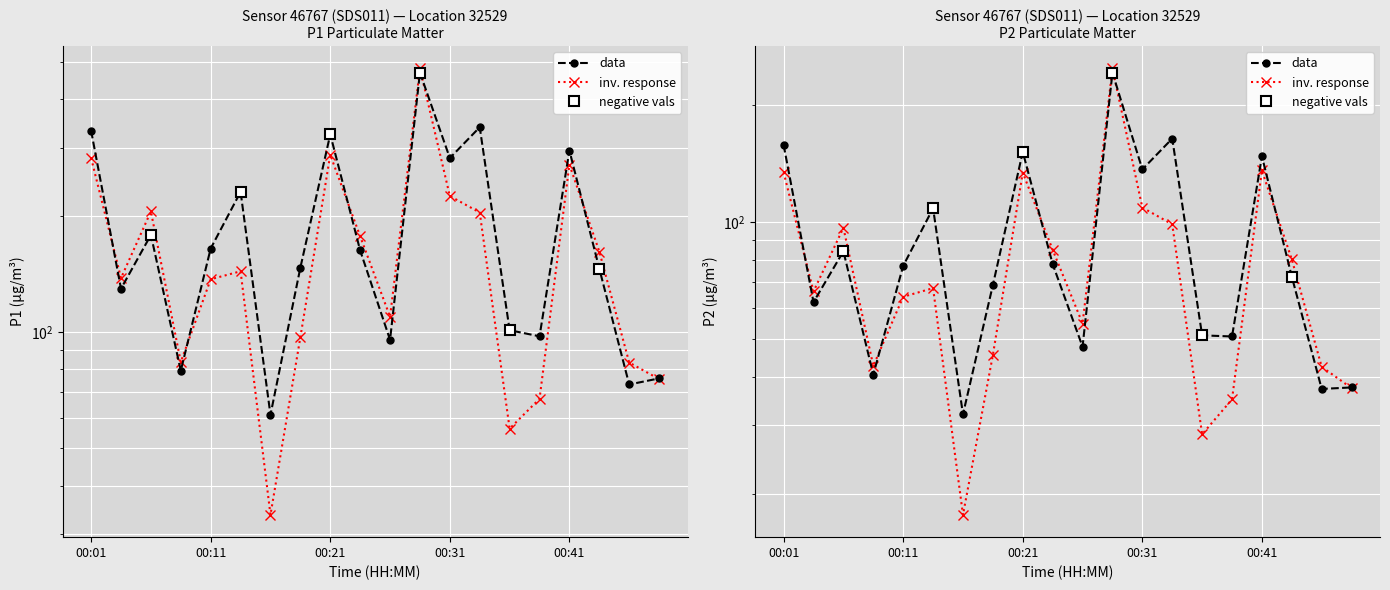

At which category is the sum across all series the highest?

00:28